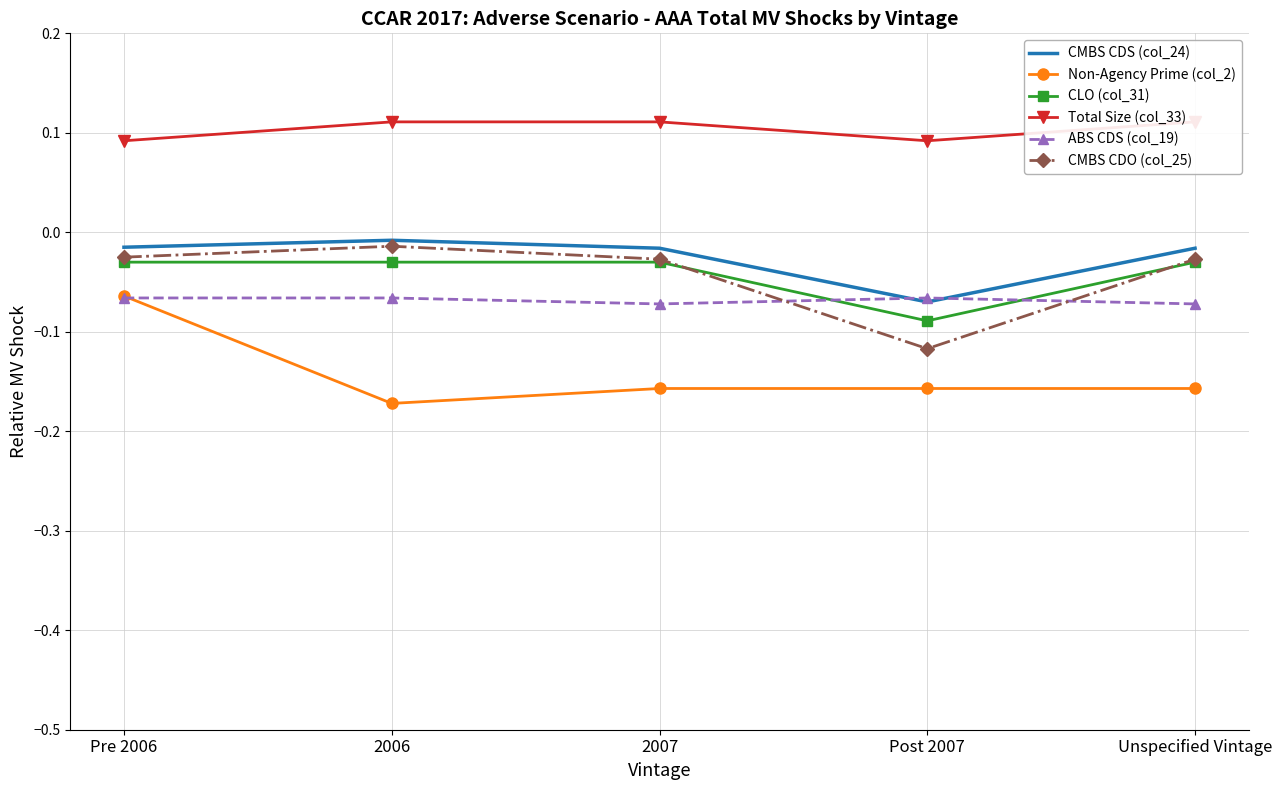

True or false: Non-Agency Prime (col_2) and Total Size (col_33) intersect in this chart.

False